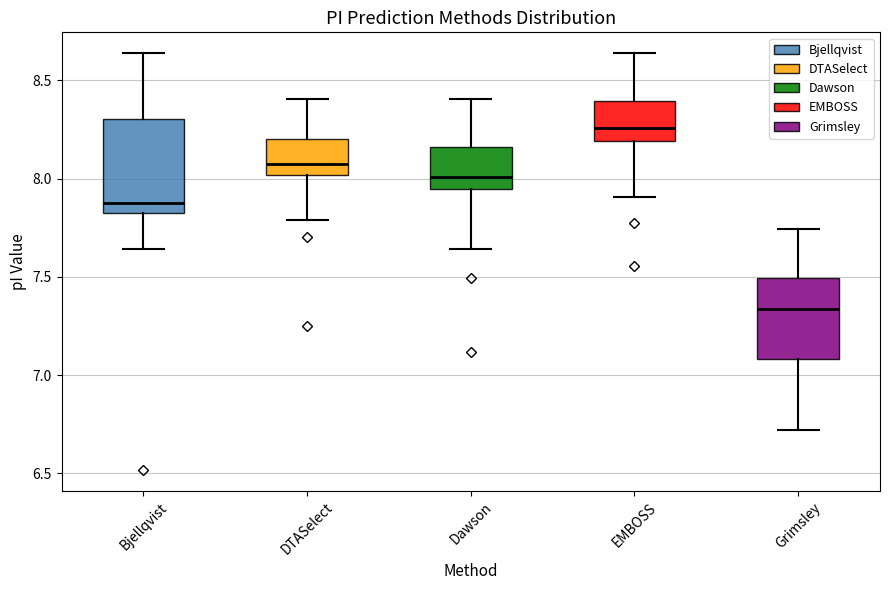

Reading left to right, read every box against the y-axis: the position of its median line, the range the box covers, and the ends of its whiskers. The values are not printed on the chart, so give them approximately, as read against the axis.

Bjellqvist: median 7.90, box 7.85 to 8.30, whiskers 7.65 to 8.65
DTASelect: median 8.10, box 8.00 to 8.20, whiskers 7.80 to 8.40
Dawson: median 8.00, box 7.95 to 8.15, whiskers 7.65 to 8.40
EMBOSS: median 8.25, box 8.20 to 8.40, whiskers 7.90 to 8.65
Grimsley: median 7.35, box 7.10 to 7.50, whiskers 6.70 to 7.75